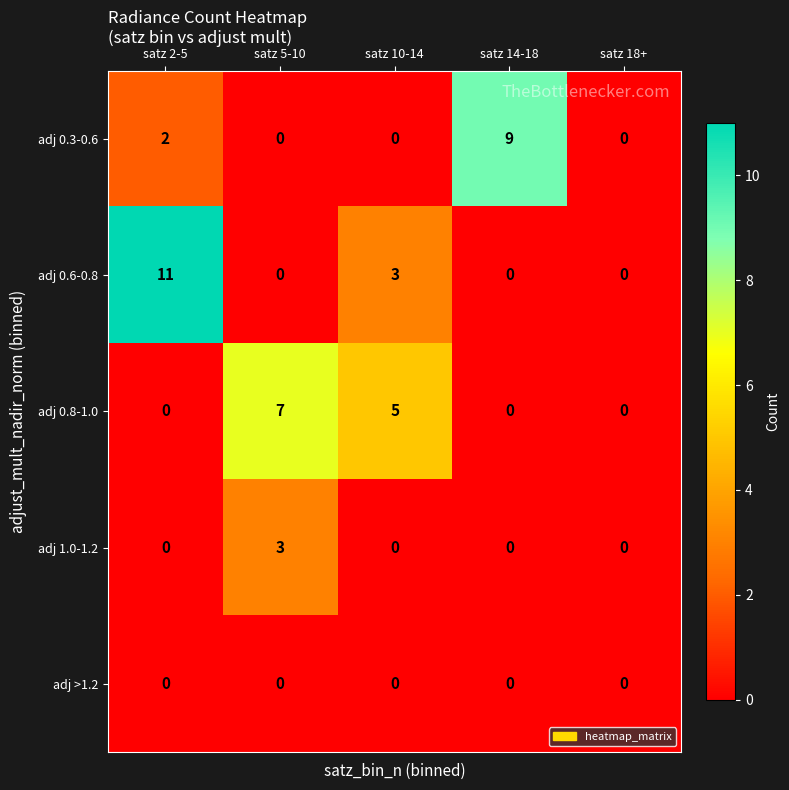

What is the average value of the adj 0.6-0.8 series?

3